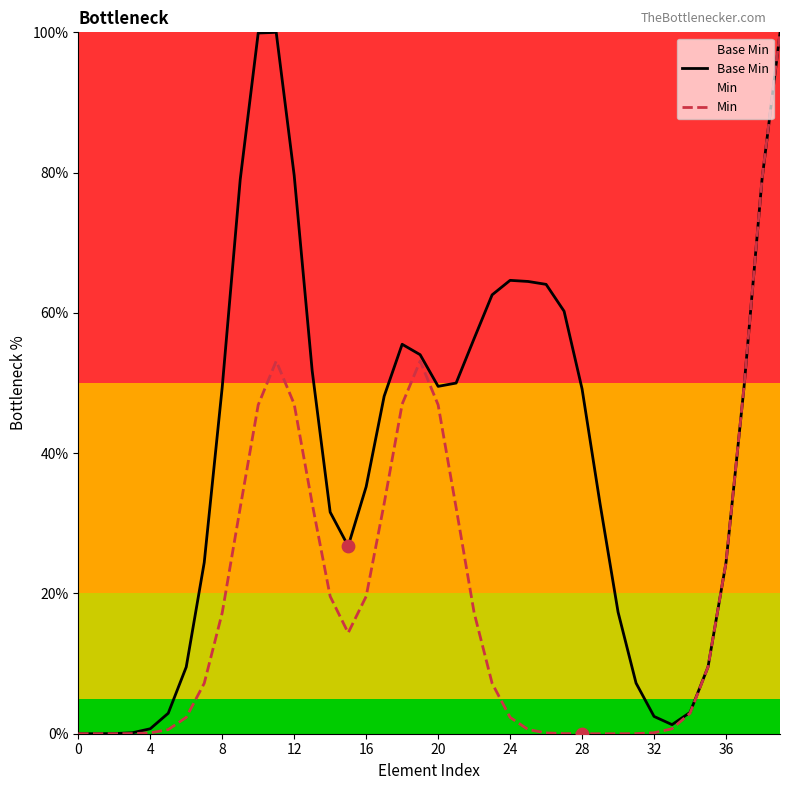

What are all the series names shown in the legend?

Base Min, Min